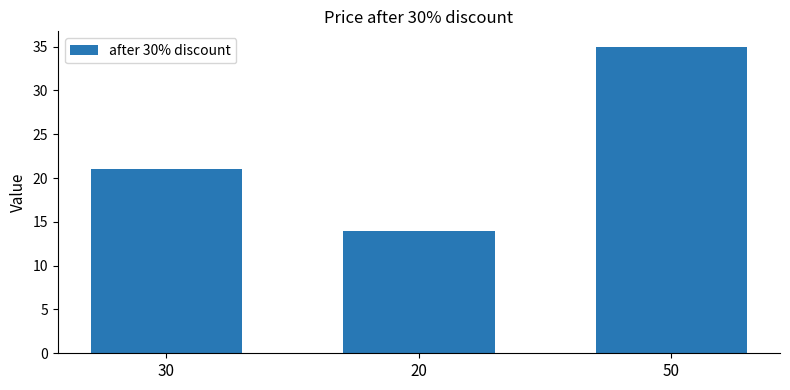

What is the greatest value displayed?

35